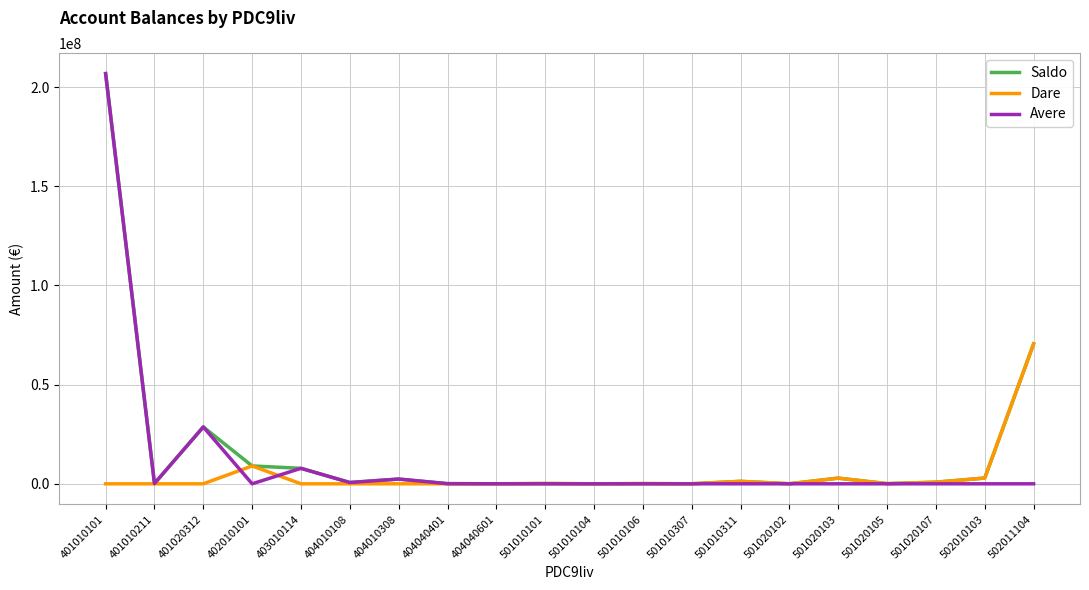

Which category has the highest value across all series?

401010101